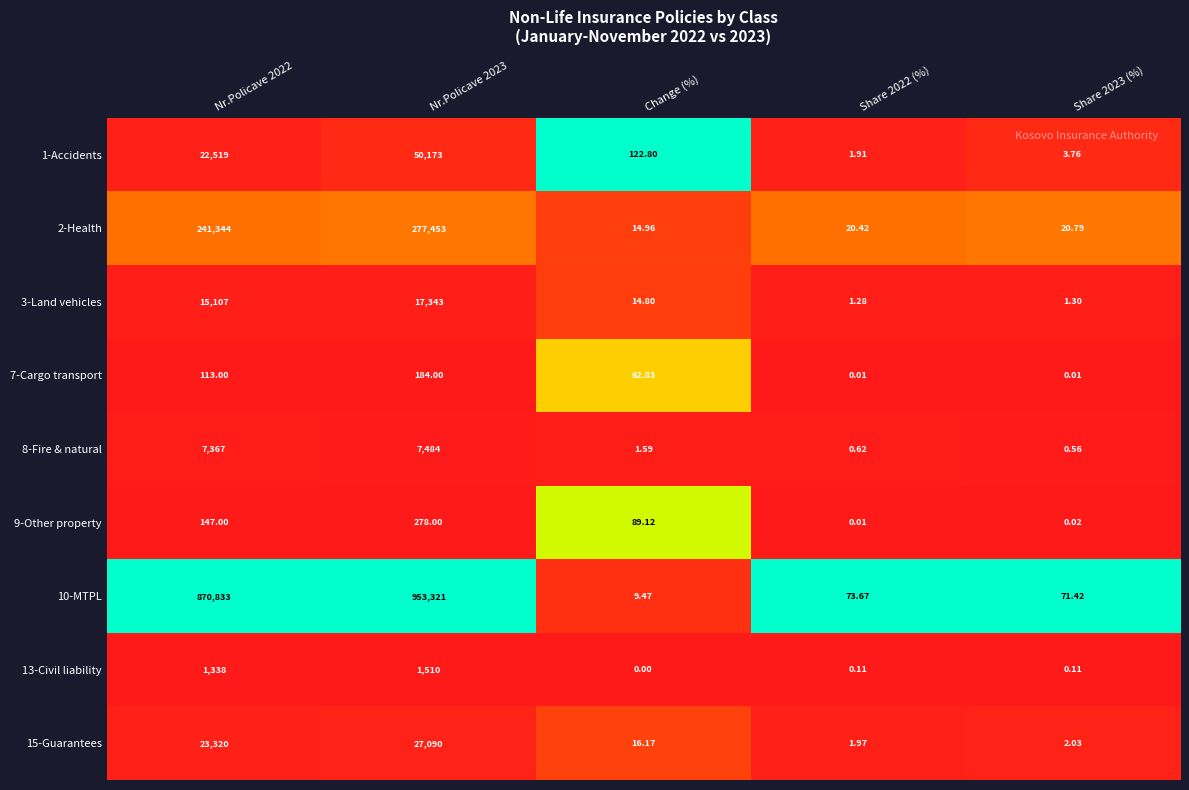

Which series changed the most between Nr.Policave 2022 and Nr.Policave 2023?

10-MTPL